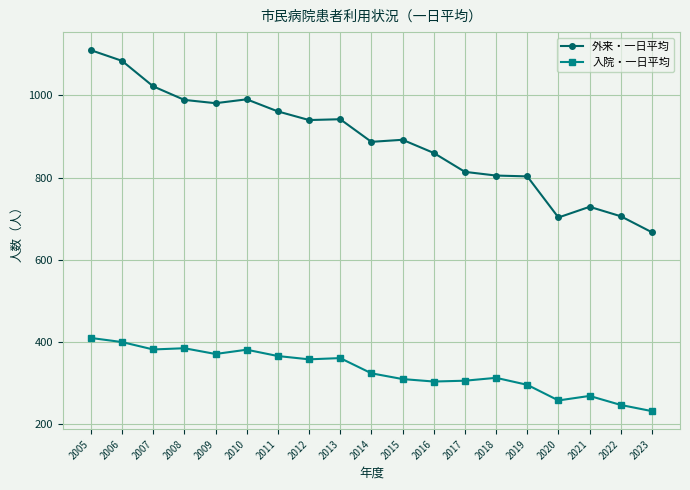

What is the difference between the maximum and minimum values in the 外来・一日平均 series?

443.0